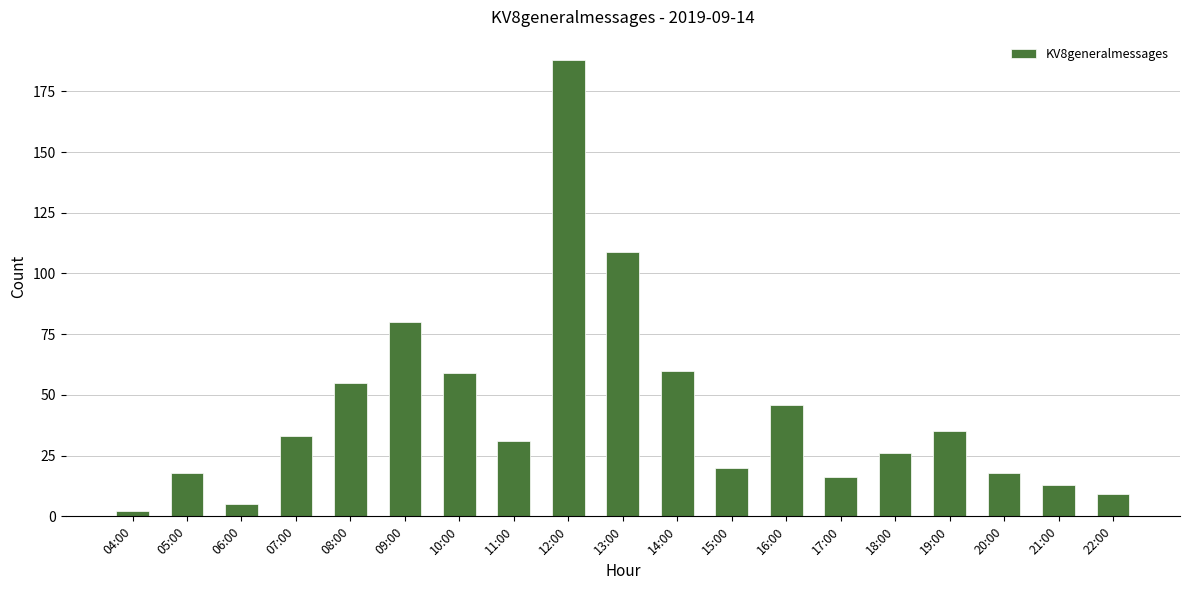

Reading right to left, transcribe all the data shown in this chart.

22:00=9	21:00=13	20:00=18	19:00=35	18:00=26	17:00=16	16:00=46	15:00=20	14:00=60	13:00=109	12:00=188	11:00=31	10:00=59	09:00=80	08:00=55	07:00=33	06:00=5	05:00=18	04:00=2